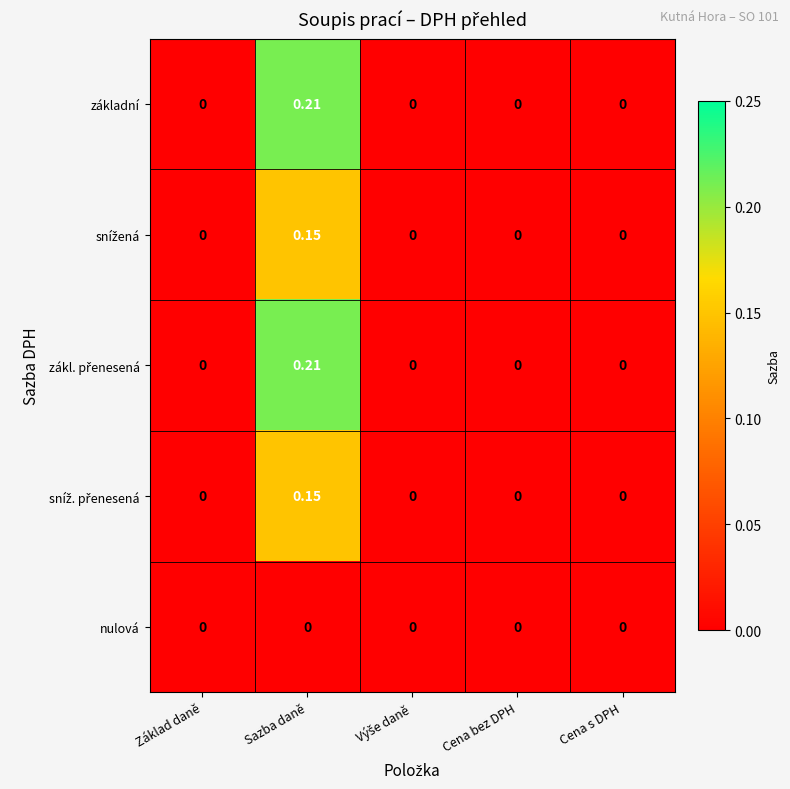

At which category does the chart reach its peak across all series?

Sazba daně